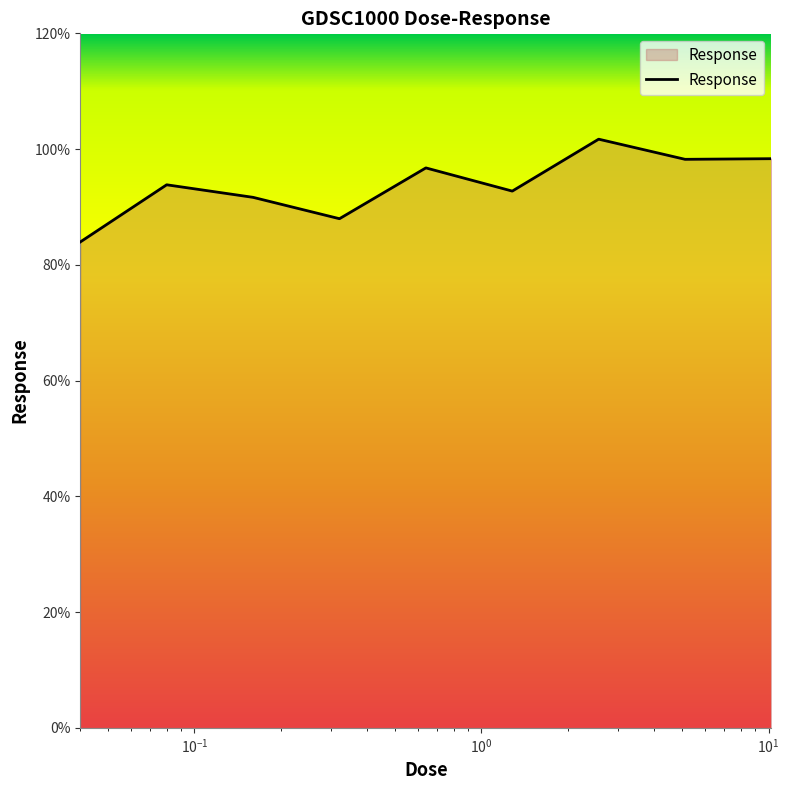

What is the maximum value shown in the chart?

101.7